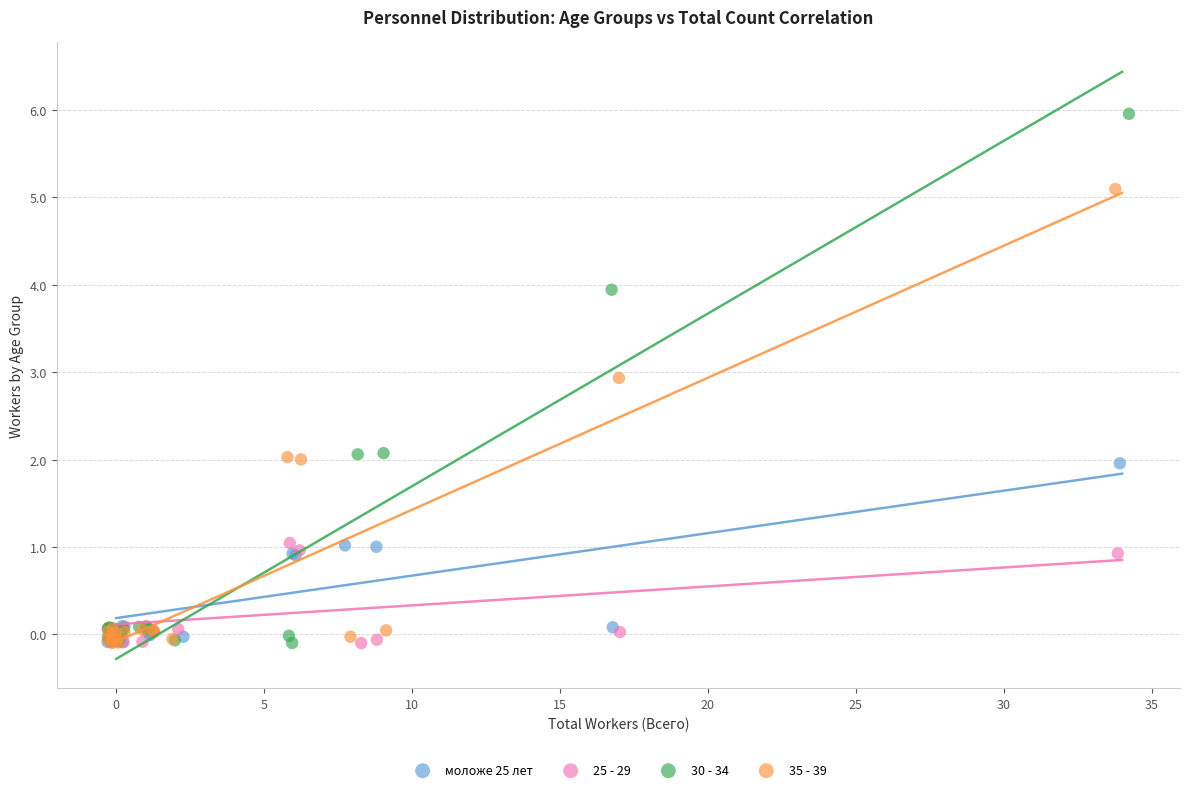

Which series has the widest spread of Y values?

30 - 34